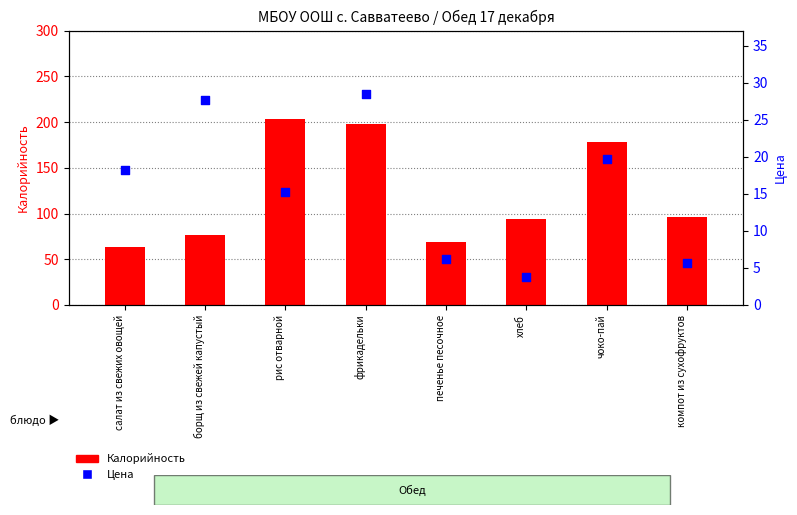

What is the total value across all series at борщ из свежей капустый?

103.7